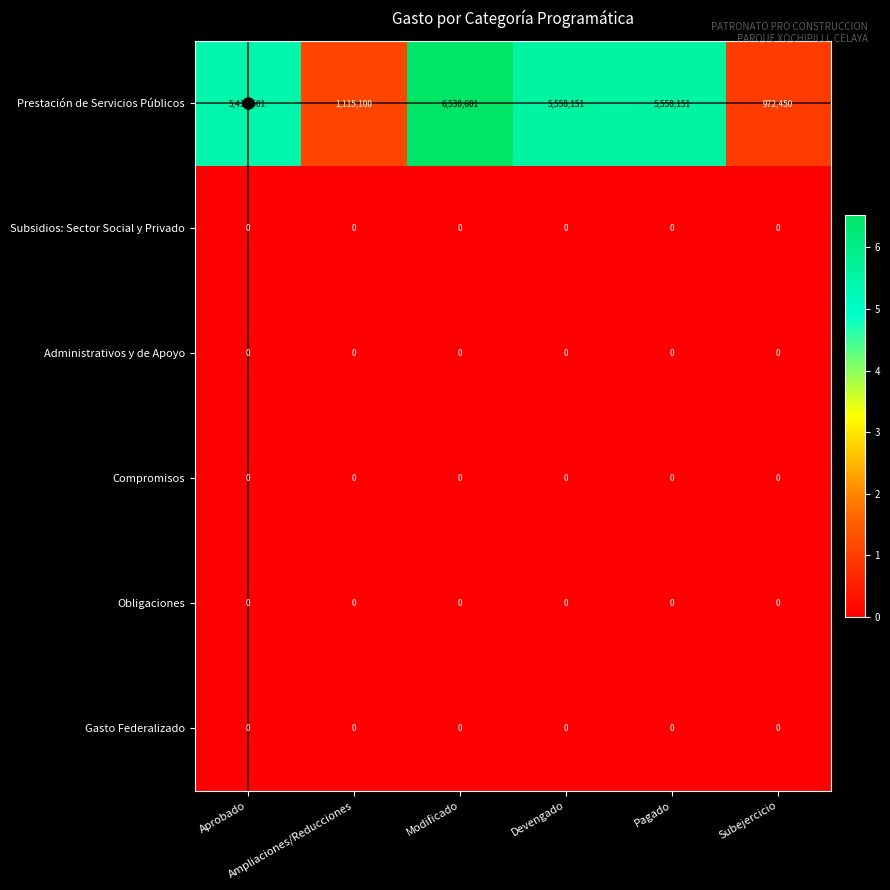

Which series has the largest range (max minus min)?

Prestación de Servicios Públicos